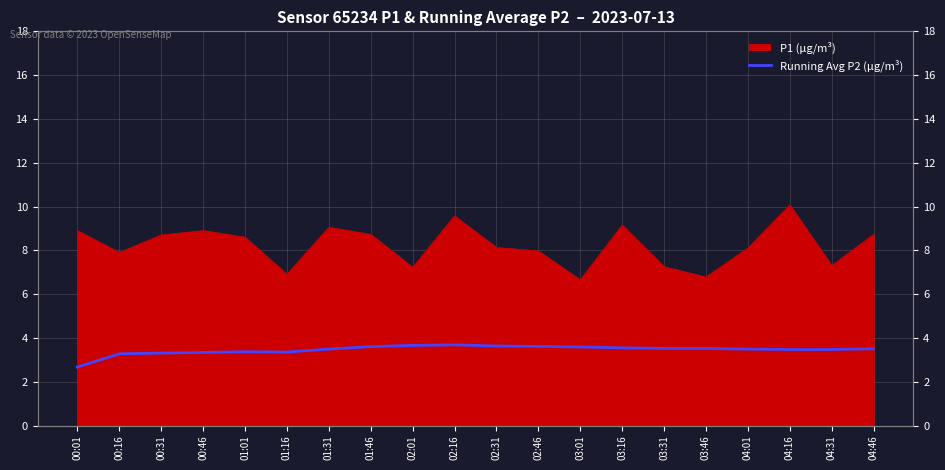

The value at 02:01 is 2.2. True or false?

False